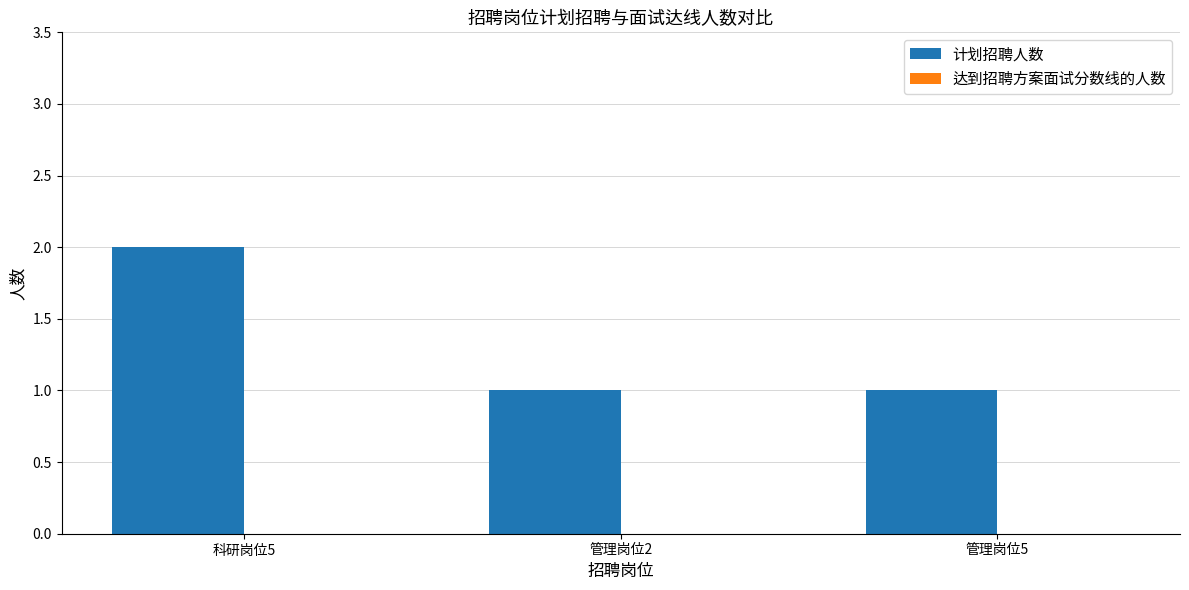

What is the sum of all values?

4